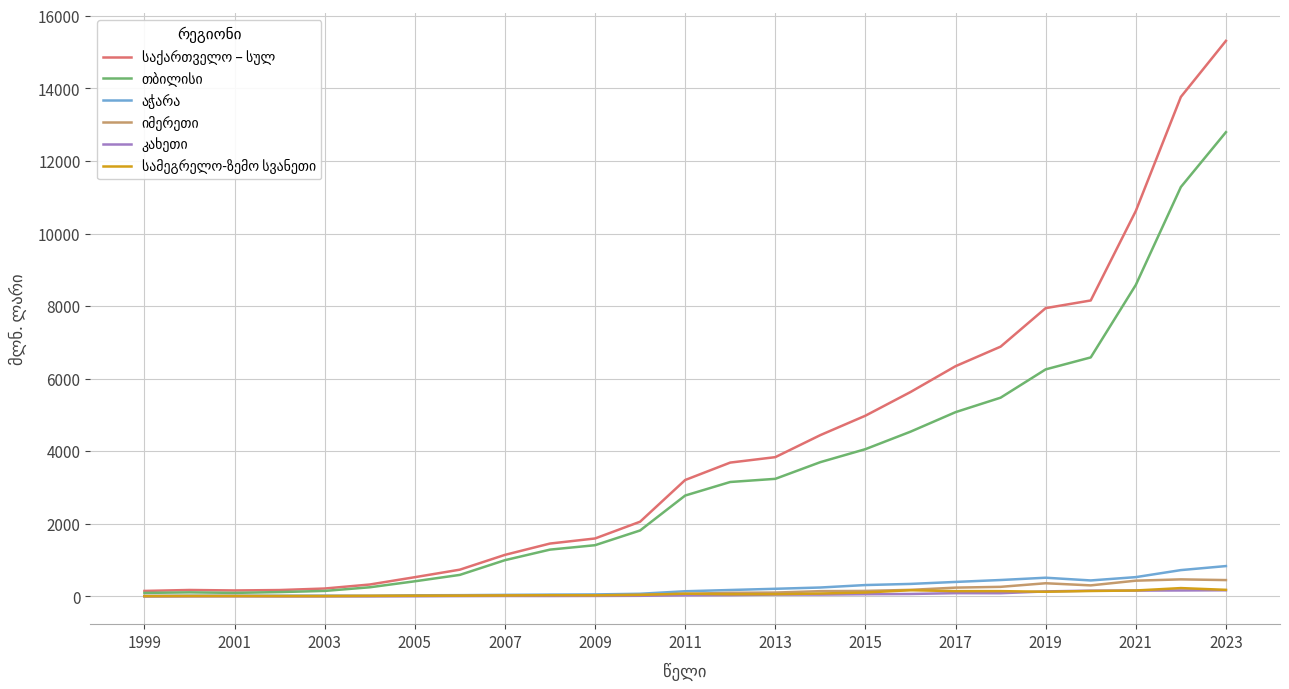

The თბილისი series shows 5078.9 at 2017. True or false?

True